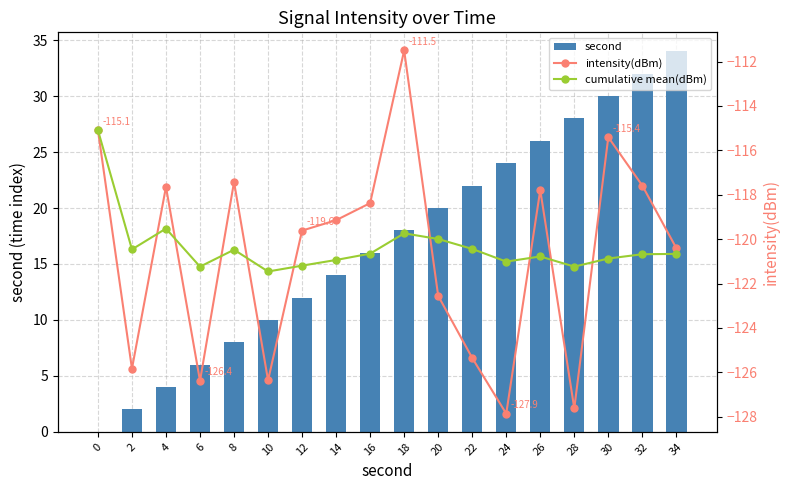

What is the value of the second bar at the 4th from the left?

6.0